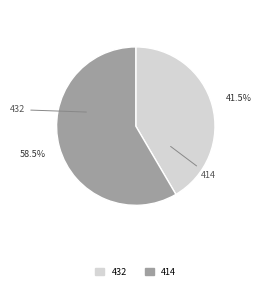

The 432 slice represents 50% of the pie. True or false?

False